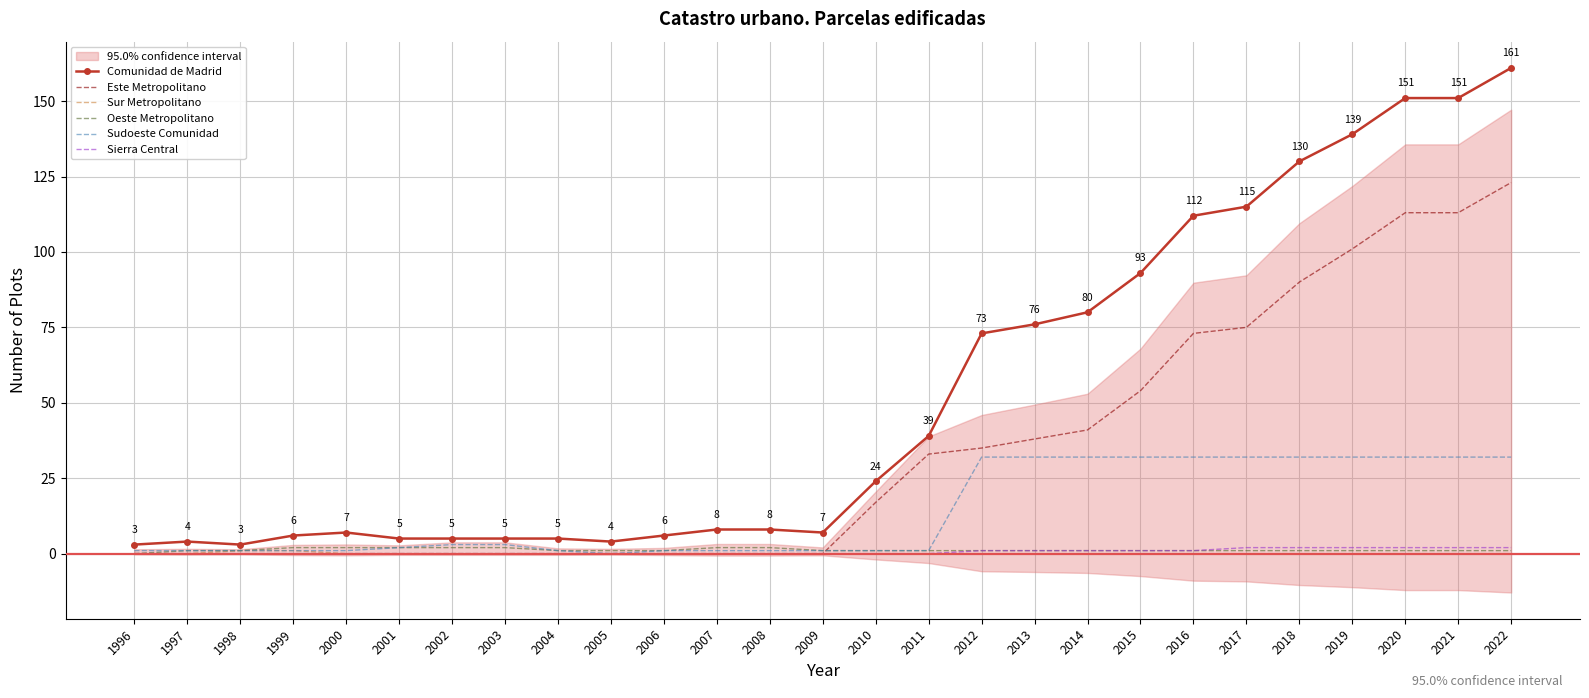

Reading left to right, transcribe all the data shown in this chart.

Comunidad de Madrid: 1996=3	1997=4	1998=3	1999=6	2000=7	2001=5	2002=5	2003=5	2004=5	2005=4	2006=6	2007=8	2008=8	2009=7	2010=24	2011=39	2012=73	2013=76	2014=80	2015=93	2016=112	2017=115	2018=130	2019=139	2020=151	2021=151	2022=161
Este Metropolitano: 1996=0	1997=0	1998=0	1999=0	2000=0	2001=0	2002=0	2003=0	2004=0	2005=0	2006=0	2007=0	2008=0	2009=0	2010=17	2011=33	2012=35	2013=38	2014=41	2015=54	2016=73	2017=75	2018=90	2019=101	2020=113	2021=113	2022=123
Sur Metropolitano: 1996=0	1997=0	1998=1	1999=1	2000=0	2001=0	2002=0	2003=0	2004=0	2005=0	2006=0	2007=0	2008=0	2009=0	2010=0	2011=0	2012=0	2013=0	2014=0	2015=0	2016=0	2017=0	2018=0	2019=0	2020=0	2021=0	2022=0
Oeste Metropolitano: 1996=0	1997=1	1998=1	1999=2	2000=2	2001=2	2002=2	2003=2	2004=1	2005=1	2006=1	2007=2	2008=2	2009=1	2010=1	2011=1	2012=1	2013=1	2014=1	2015=1	2016=1	2017=1	2018=1	2019=1	2020=1	2021=1	2022=1
Sudoeste Comunidad: 1996=1	1997=1	1998=1	1999=1	2000=1	2001=2	2002=3	2003=3	2004=1	2005=0	2006=1	2007=1	2008=1	2009=1	2010=1	2011=1	2012=32	2013=32	2014=32	2015=32	2016=32	2017=32	2018=32	2019=32	2020=32	2021=32	2022=32
Sierra Central: 1996=0	1997=0	1998=0	1999=0	2000=0	2001=0	2002=0	2003=0	2004=0	2005=0	2006=0	2007=0	2008=0	2009=0	2010=0	2011=0	2012=1	2013=1	2014=1	2015=1	2016=1	2017=2	2018=2	2019=2	2020=2	2021=2	2022=2